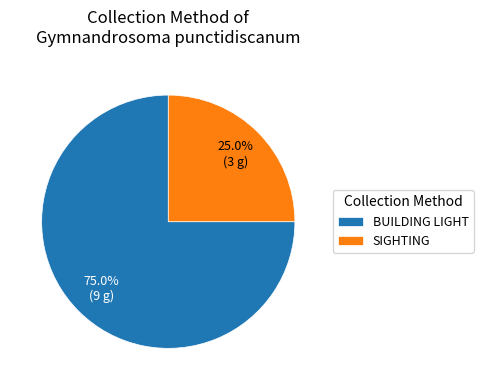

Do SIGHTING and BUILDING LIGHT together represent more than half of the pie?

Yes